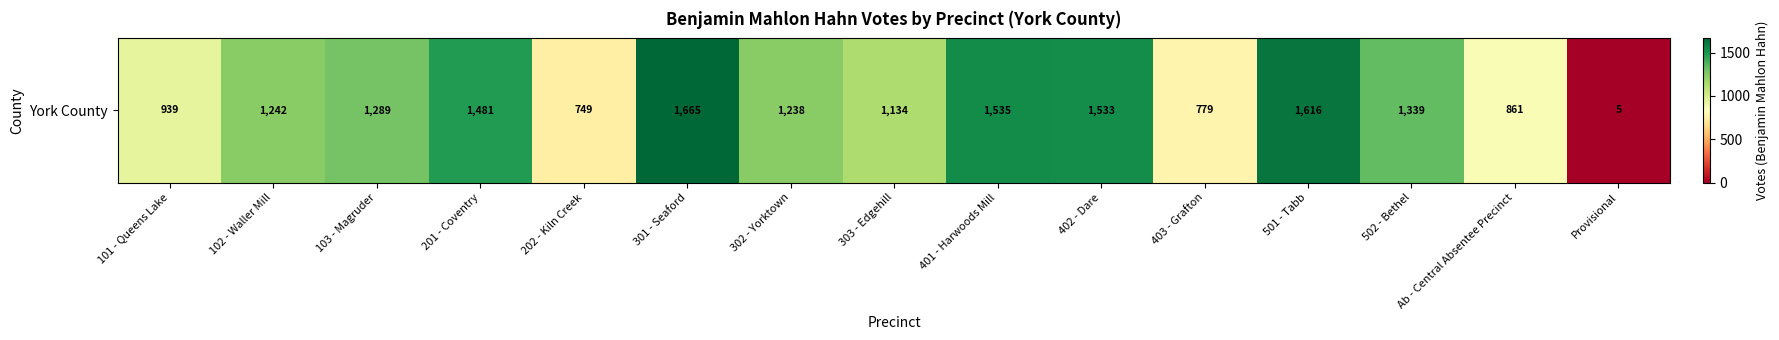

What is the average value?

1160